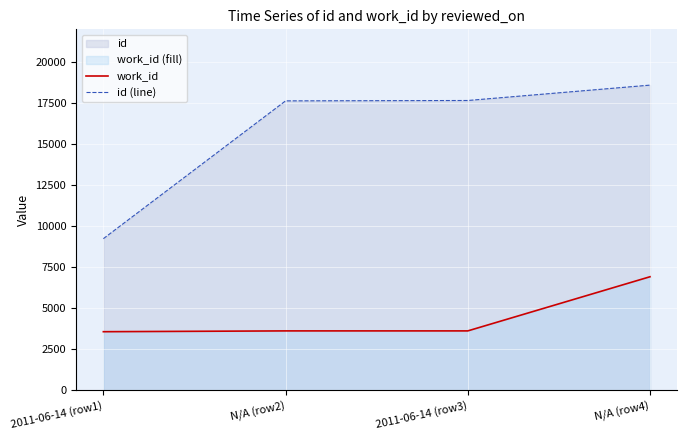

What is the difference between the maximum and minimum values in the id (line) series?

9360